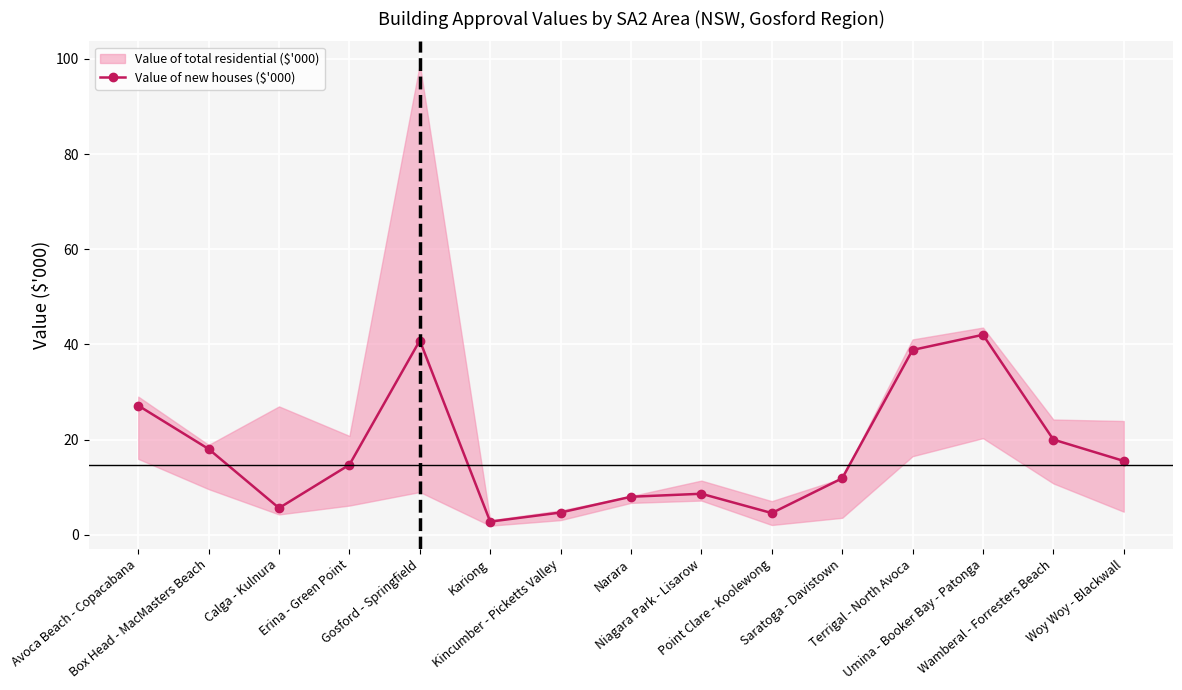

At which category does the data reach its first local peak?

Gosford - Springfield